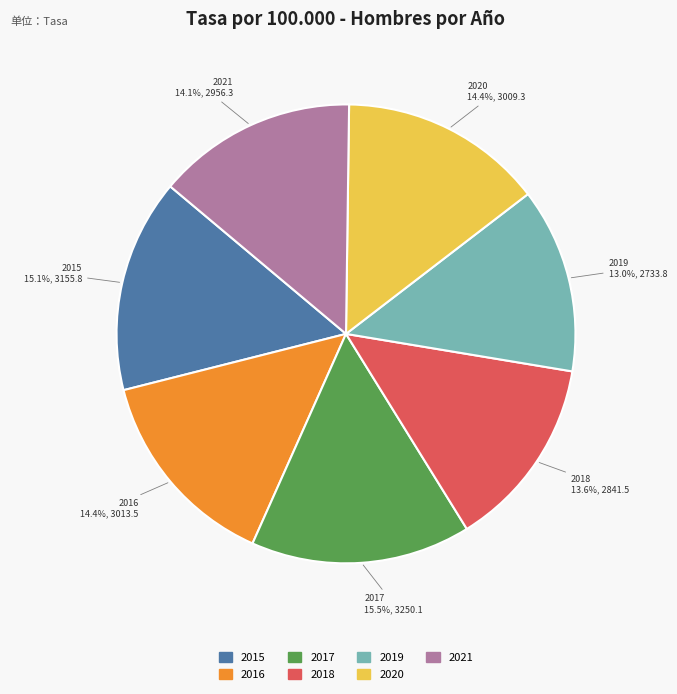

How many segments does this pie chart have?

7